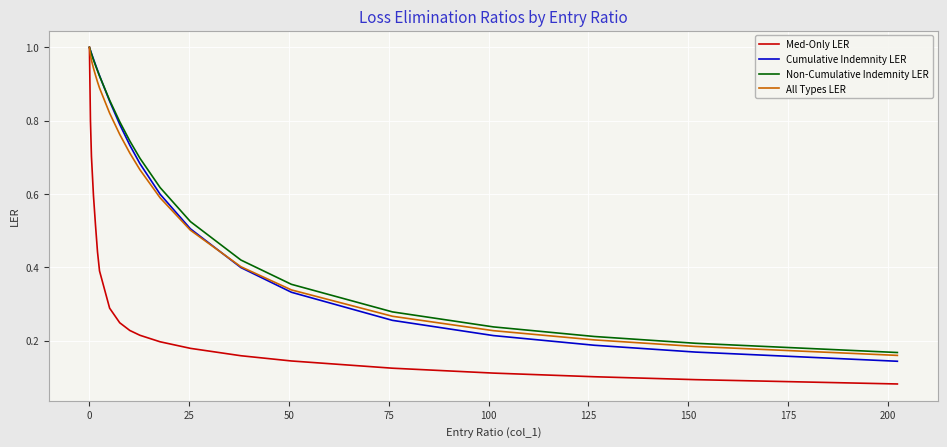

Which series has the largest range (max minus min)?

Med-Only LER